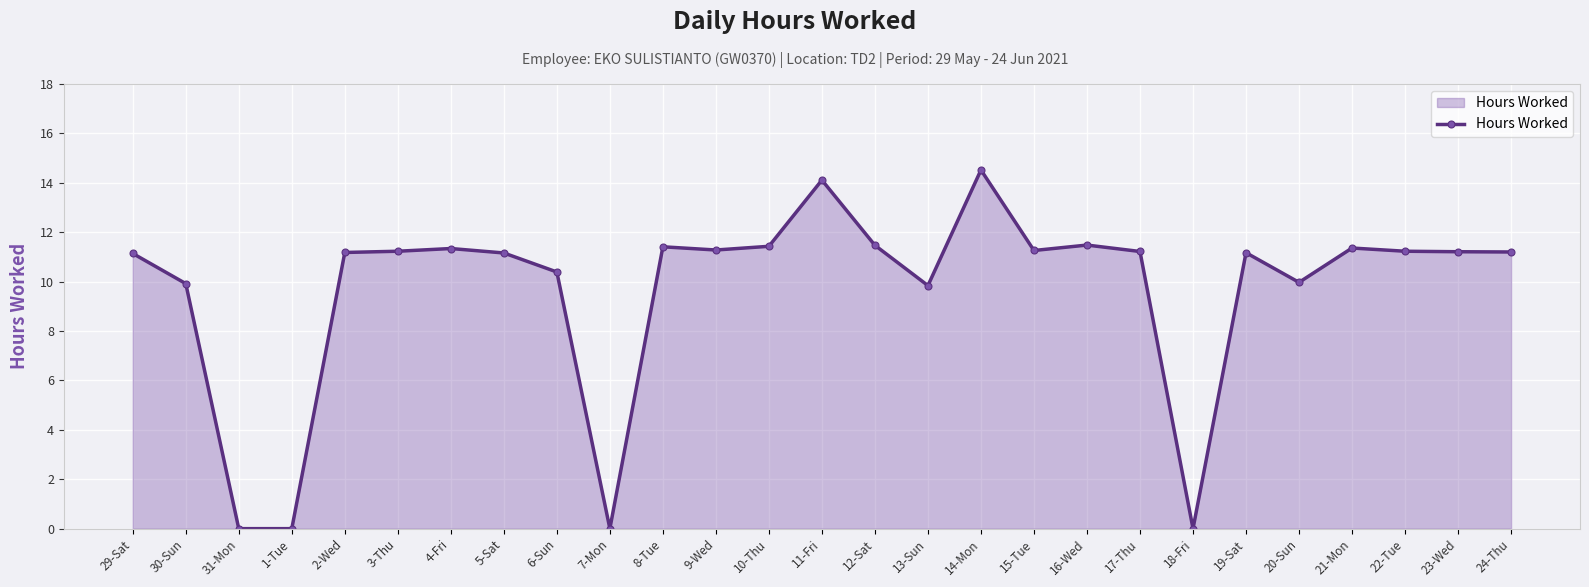

The value at 14-Mon is 8.1. True or false?

False